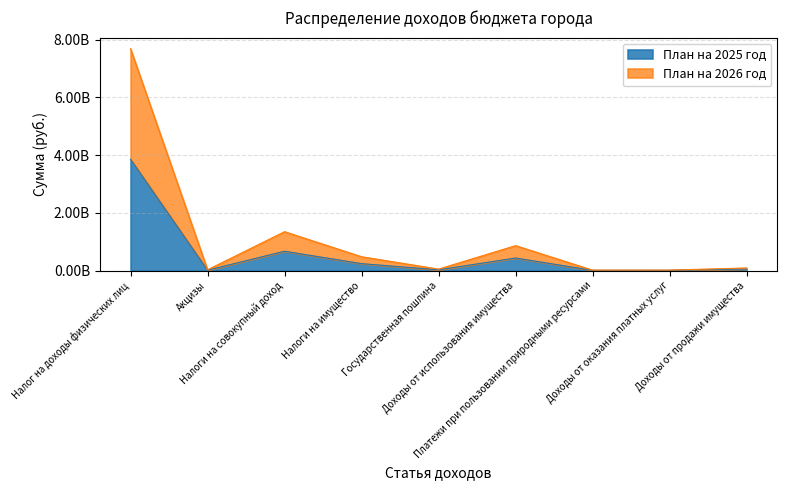

What is the maximum value for План на 2025 год?

3859081580